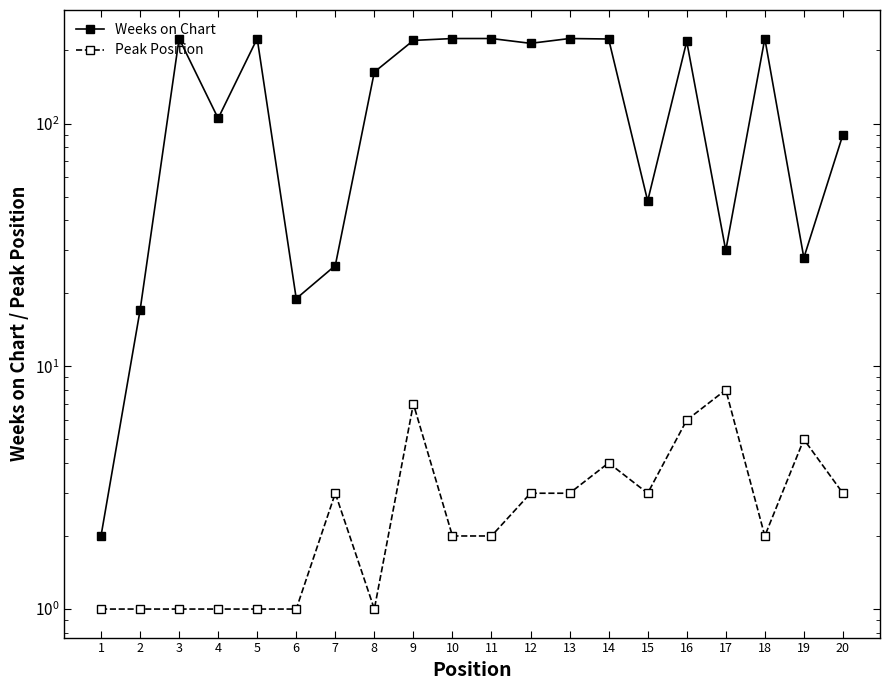

How many data points in Peak Position are less than 3?

10